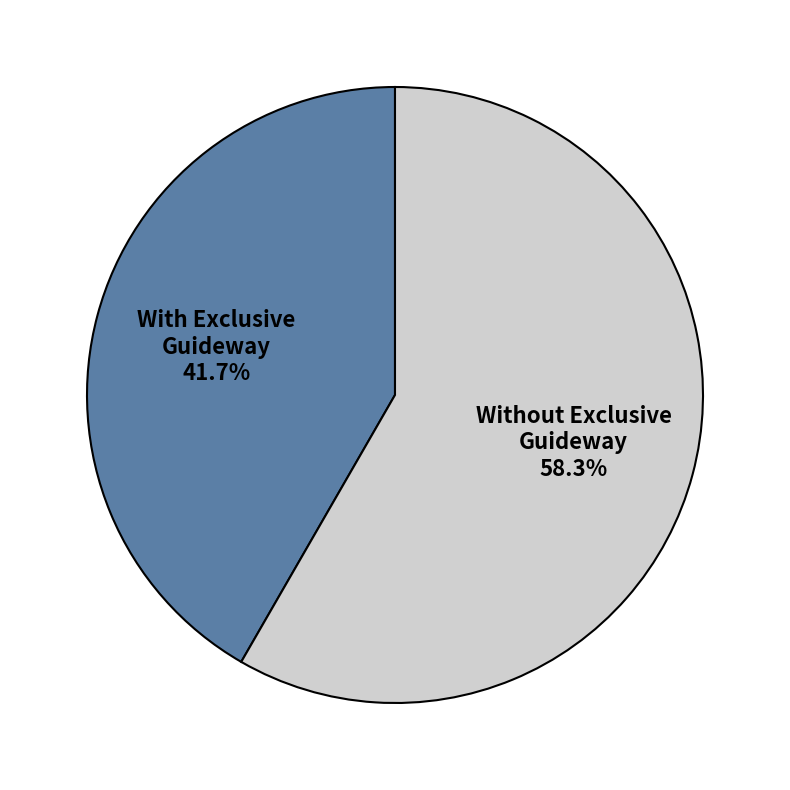

What is the majority slice?

Without Exclusive Guideway